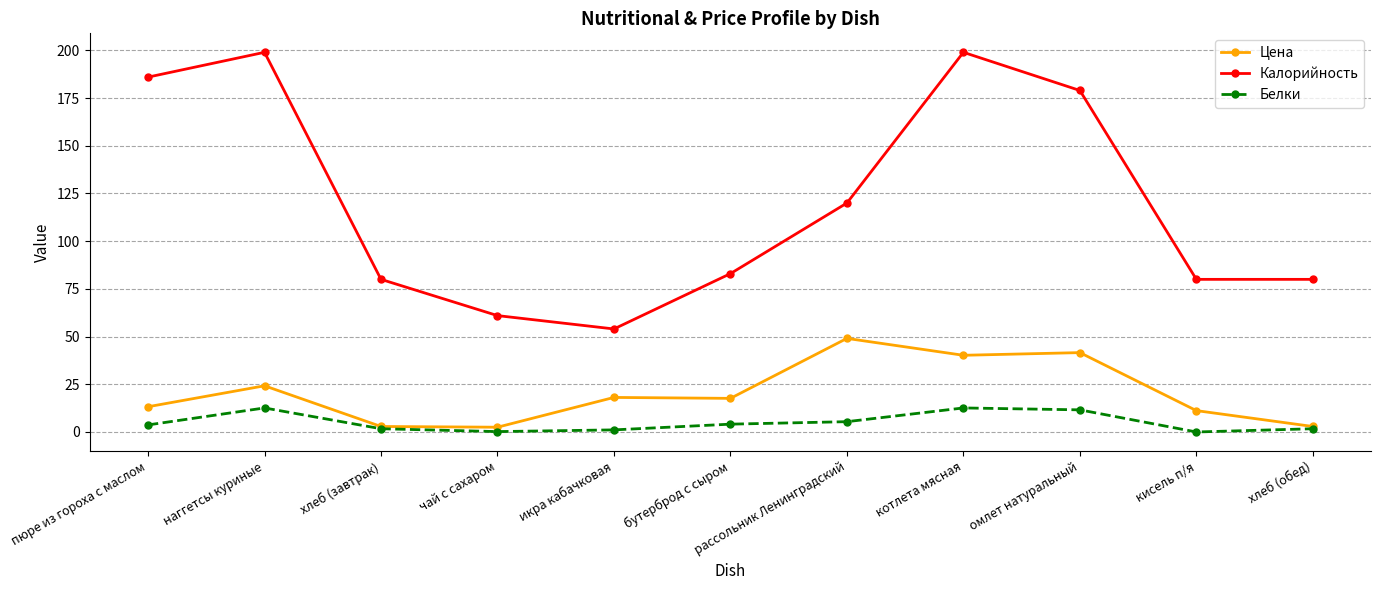

At how many categories does at least one series exceed 14?

11